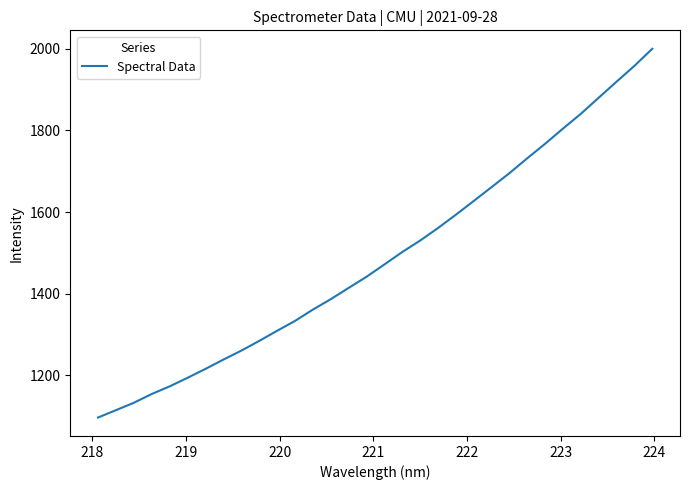

How many lines are shown in the chart?

1